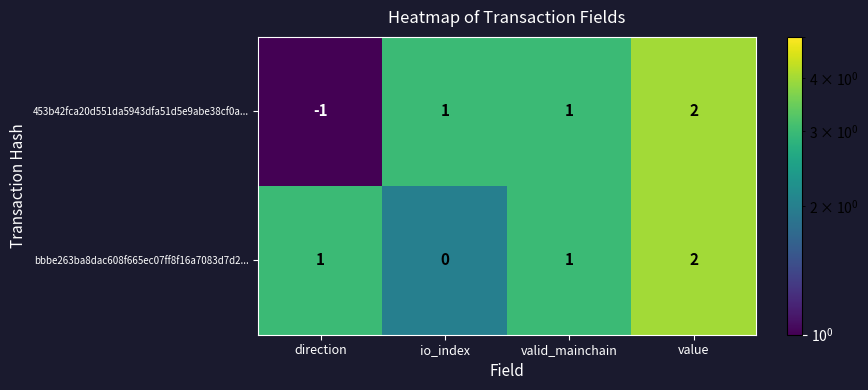

Which series has the widest spread of values?

453b42fca20d551da5943dfa51d5e9abe38cf0a...